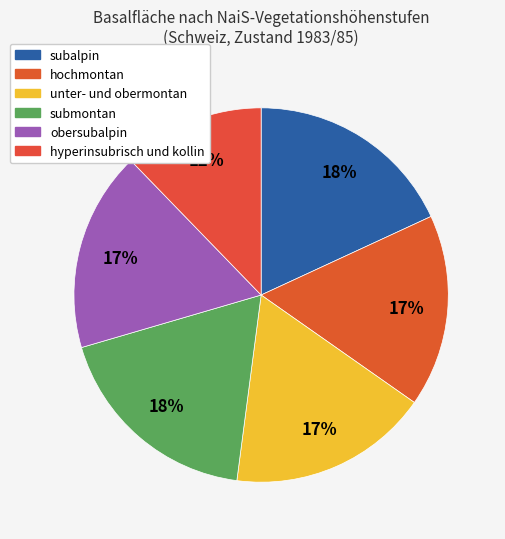

How many segments does this pie chart have?

6